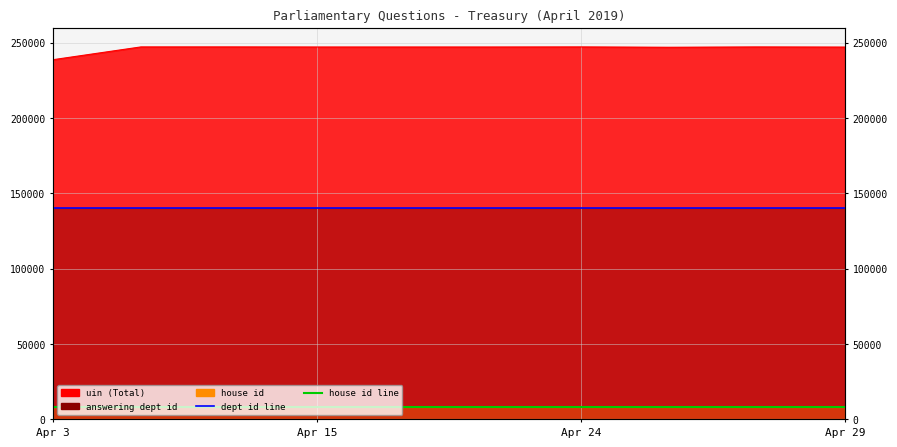

What is the minimum value shown in the chart?

8000